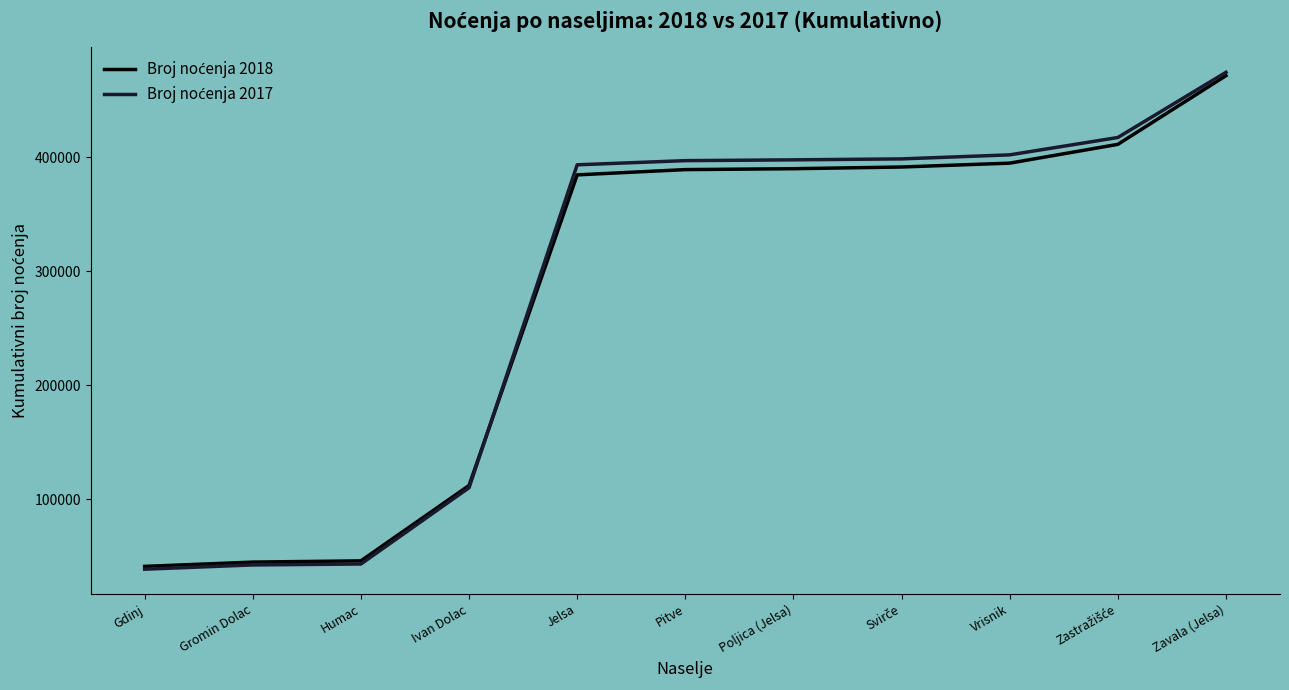

At which category is the sum across all series the highest?

Zavala (Jelsa)